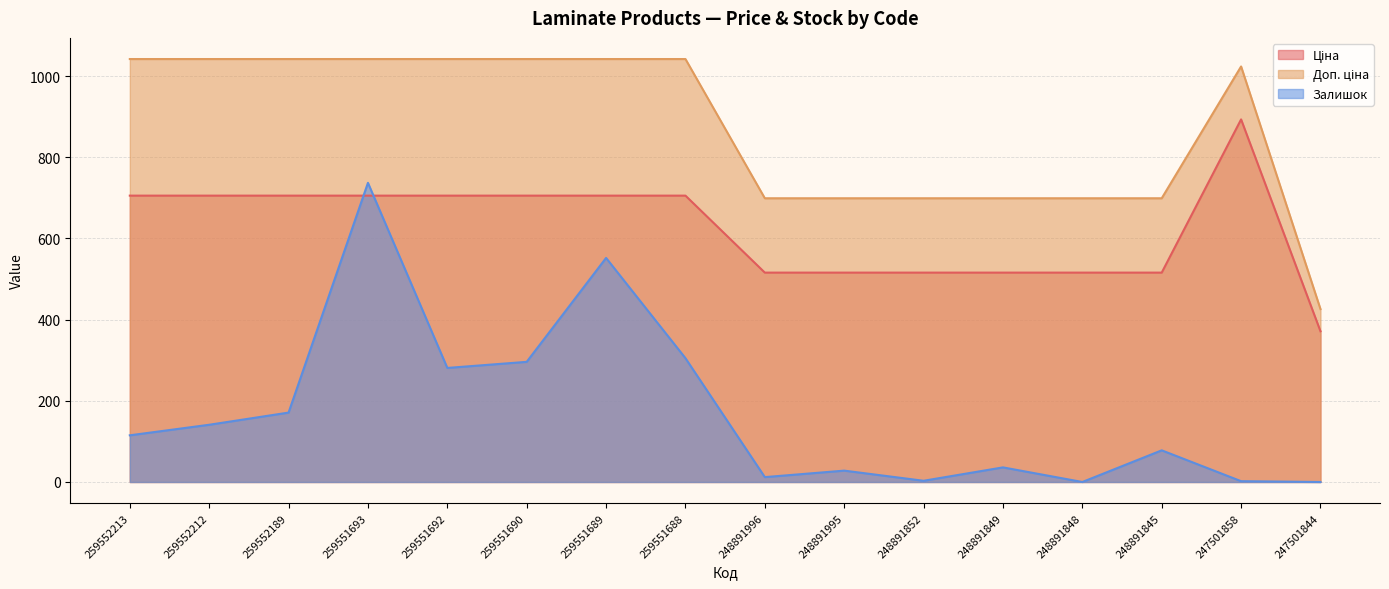

The value of Залишок at 259551688 is 127.1. True or false?

False